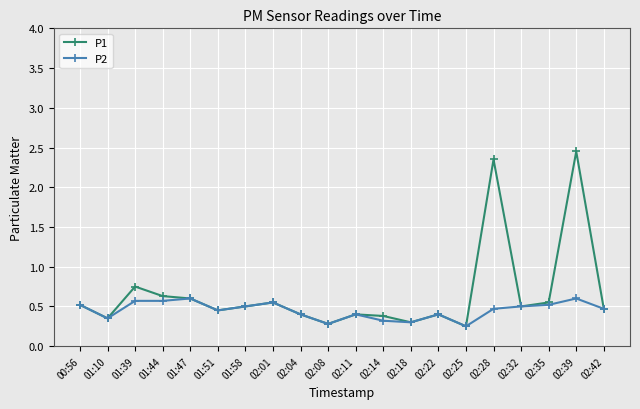

How many P2 values are between 0 and 1?

20